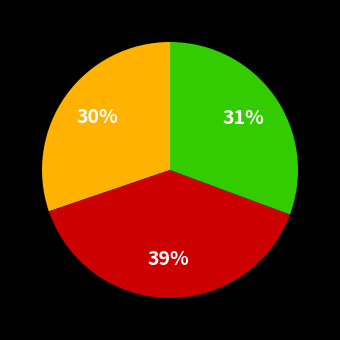

Is there a majority slice in this chart?

No